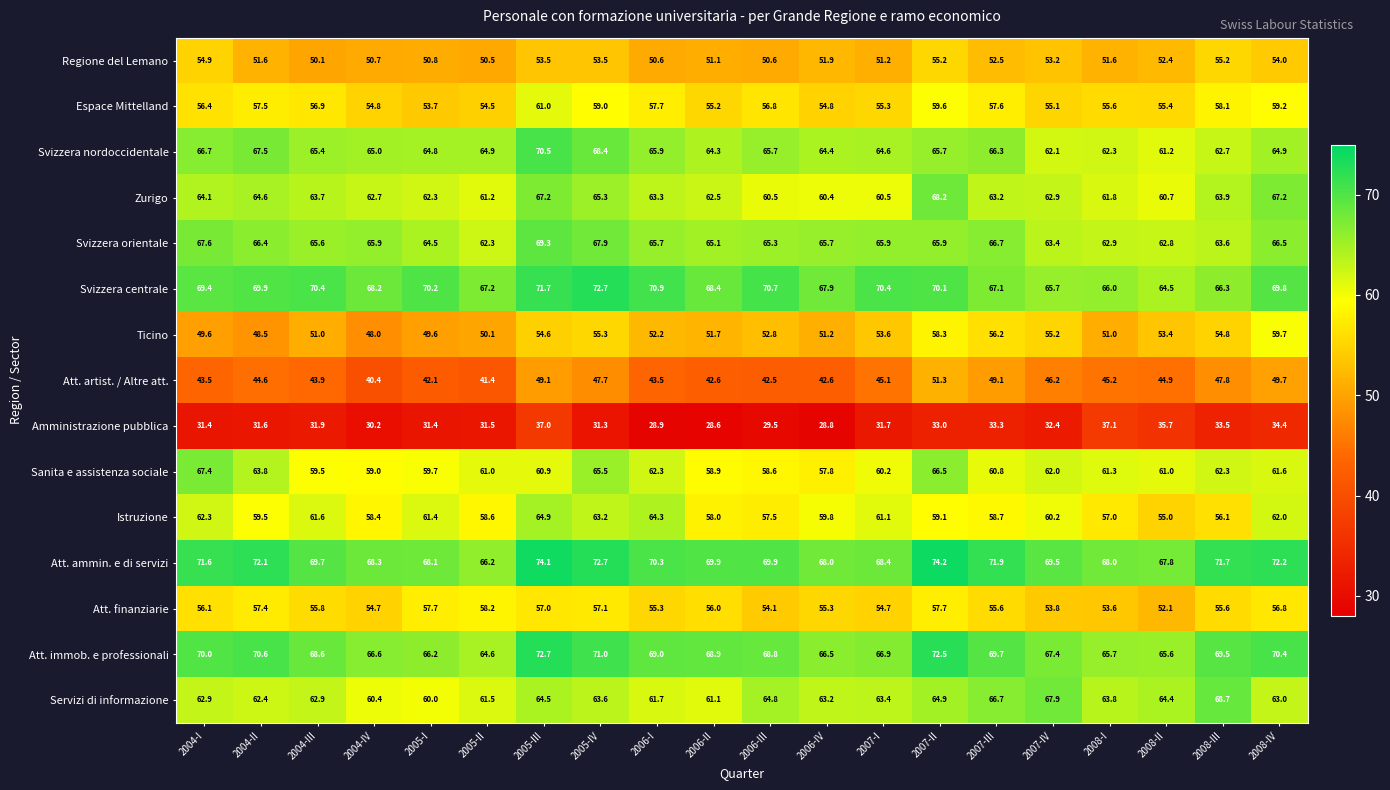

Is it true that Svizzera centrale equals 92.9 at 2007-IV?

False